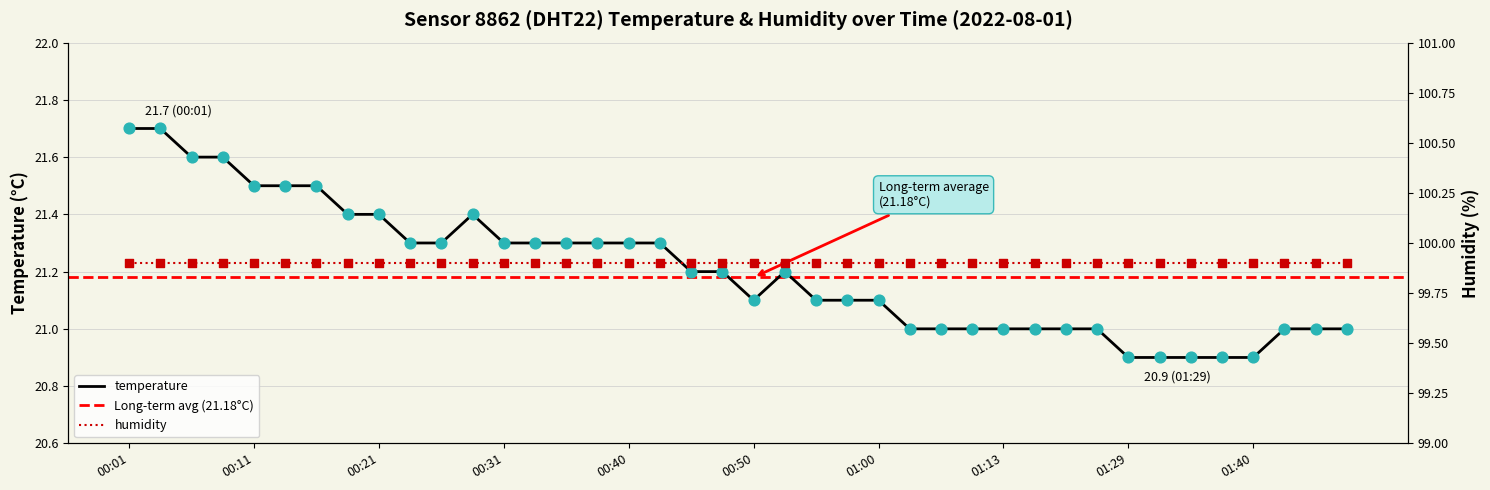

Which has a higher value, 01:02 or 00:43?

00:43